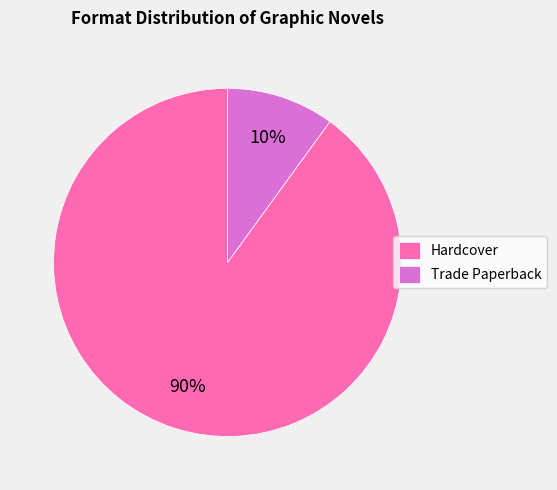

Rank the categories by value from highest to lowest.

Hardcover, Trade Paperback